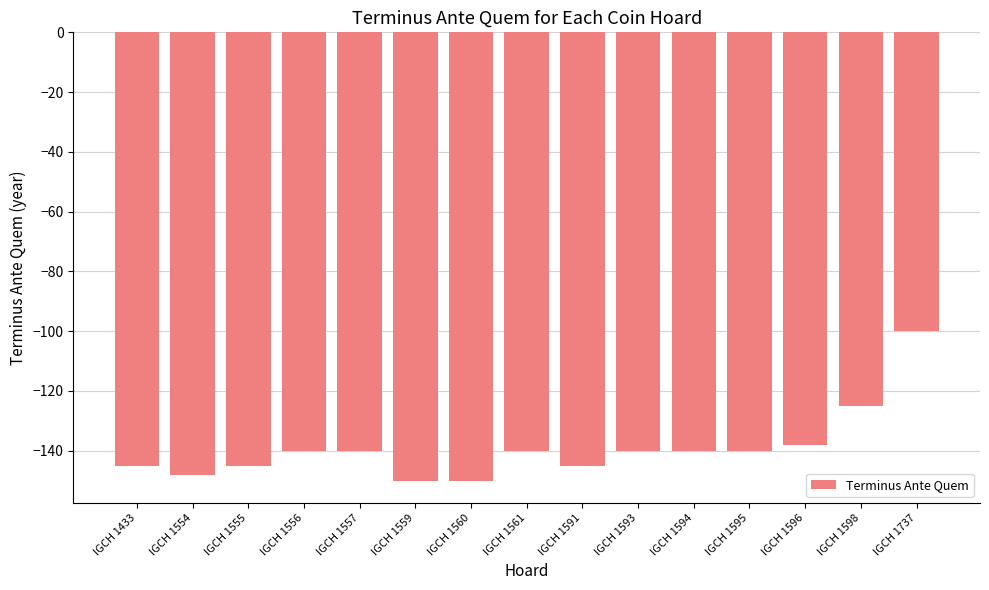

What is the sum of all values?

-2086